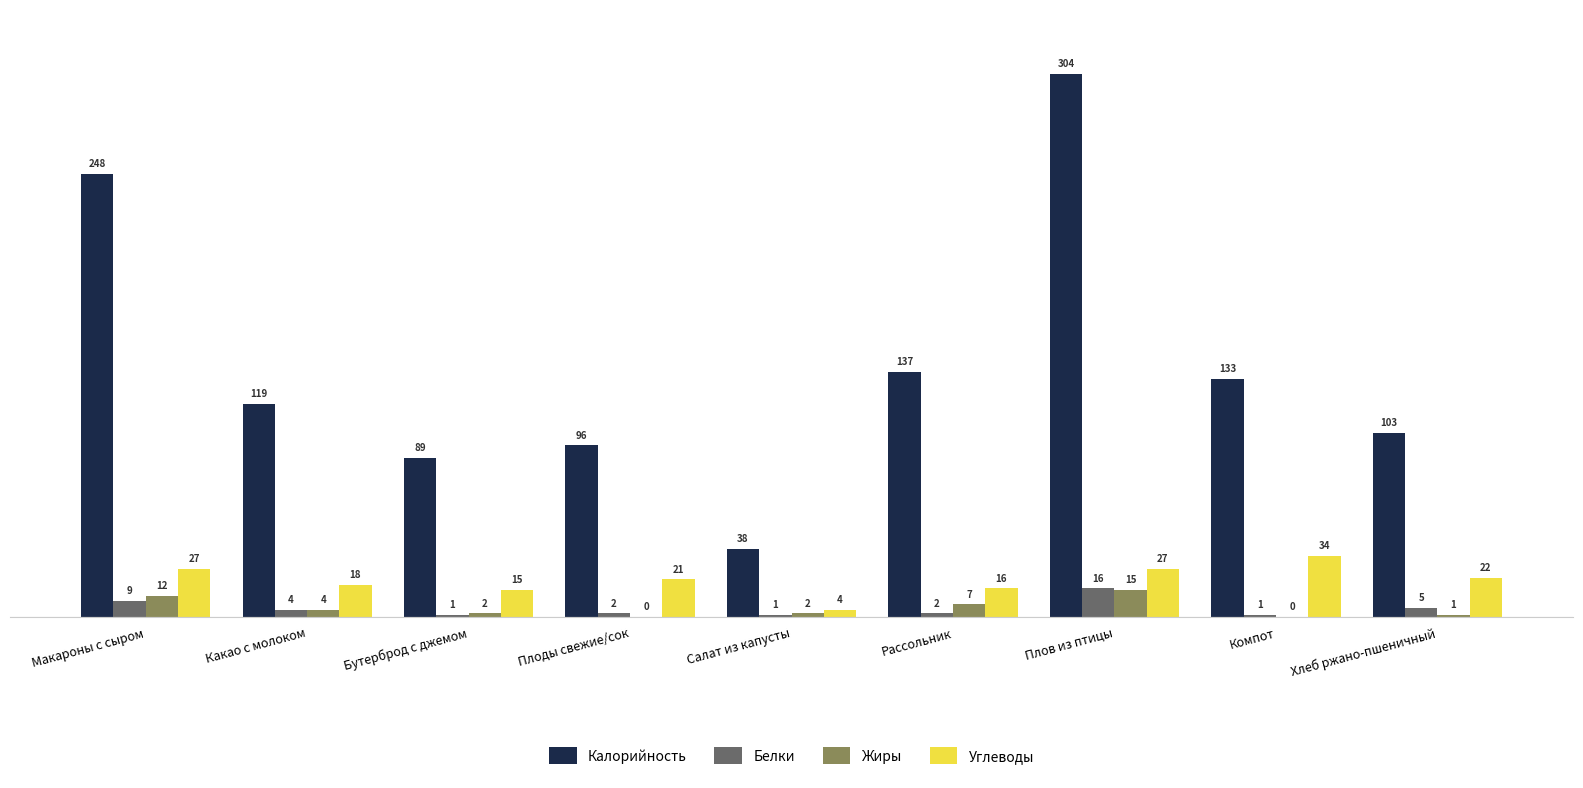

What is the greatest value displayed?

304